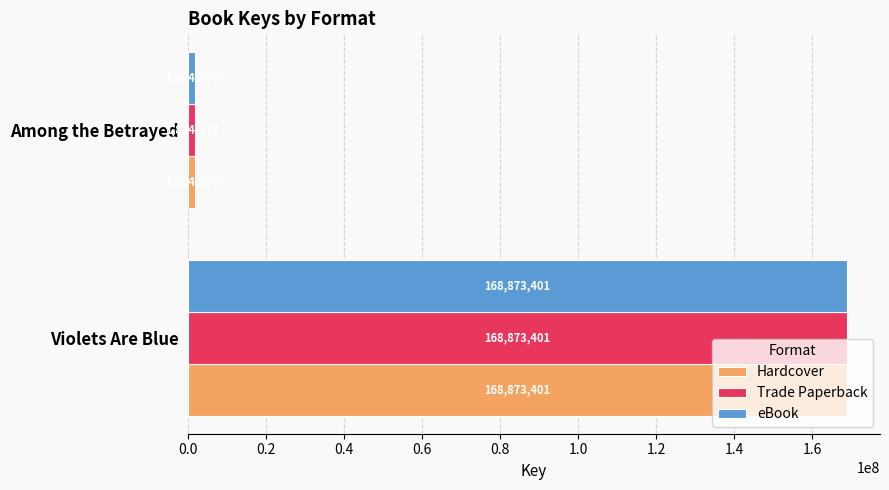

True or false: Hardcover has a value of 168873401 at Violets Are Blue.

True